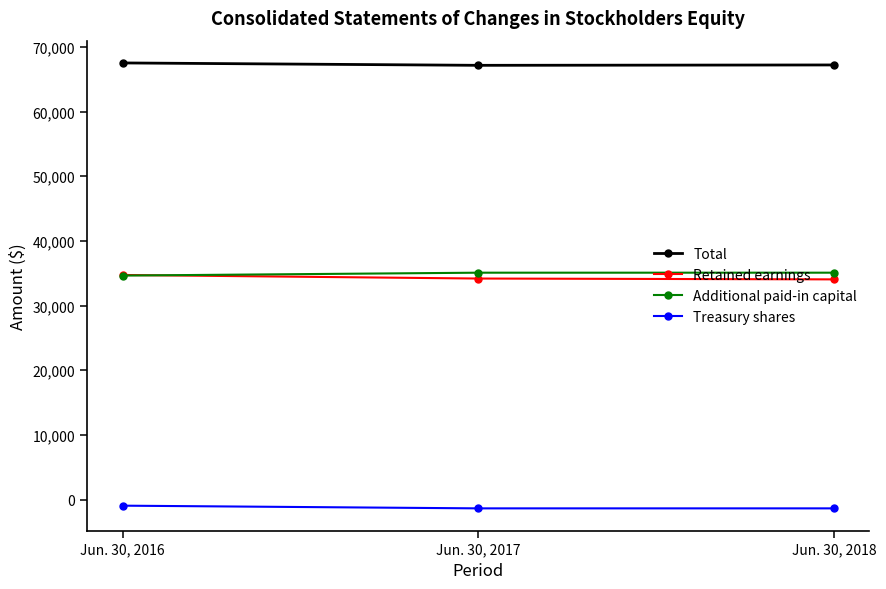

Is it true that Additional paid-in capital equals 34639 at Jun. 30, 2016?

True